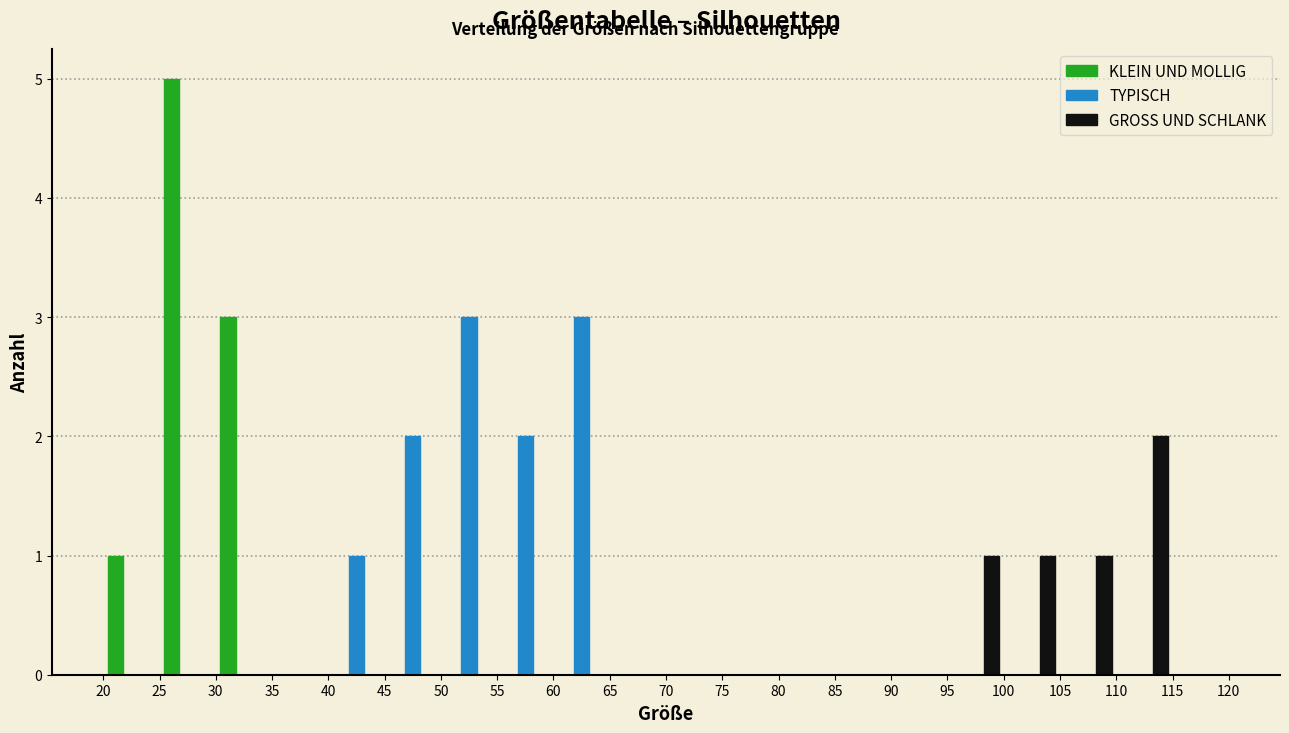

What is the height of the TYPISCH bar covering 60 to 65 on the x-axis? The values are not printed on the chart, so give them approximately, as read against the axis.

3